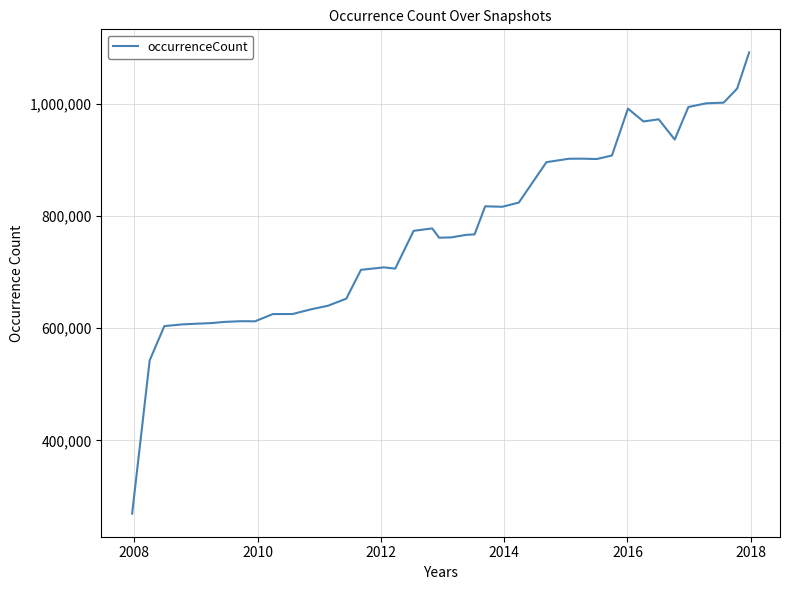

What is the maximum value shown in the chart?

1091351